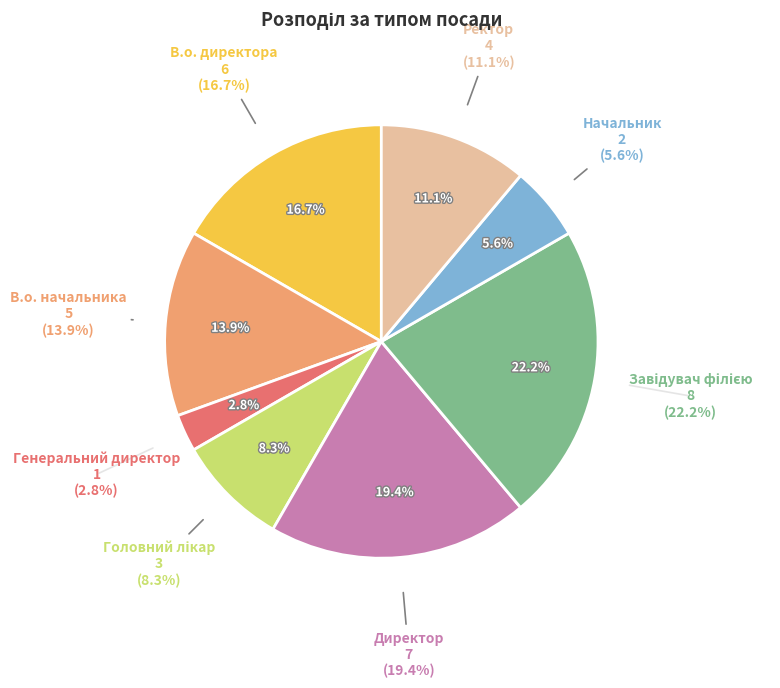

Rank the categories by value from lowest to highest.

Генеральний директор, Начальник, Головний лікар, Ректор, В.о. начальника, В.о. директора, Директор, Завідувач філією